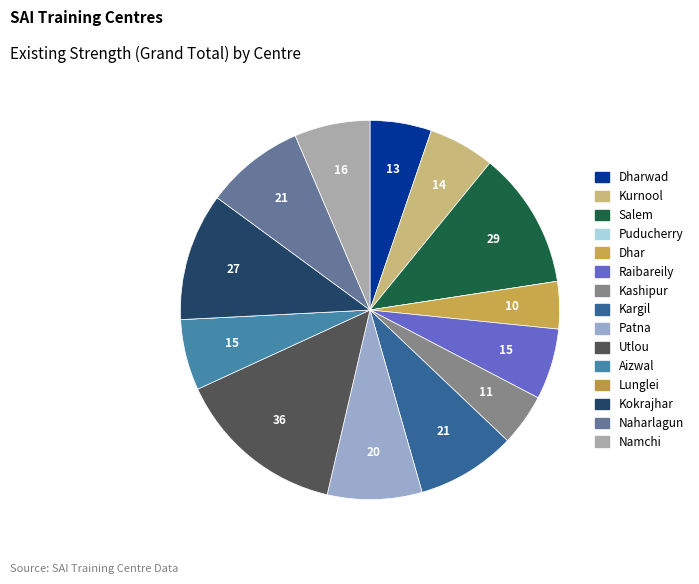

How many segments does this pie chart have?

15